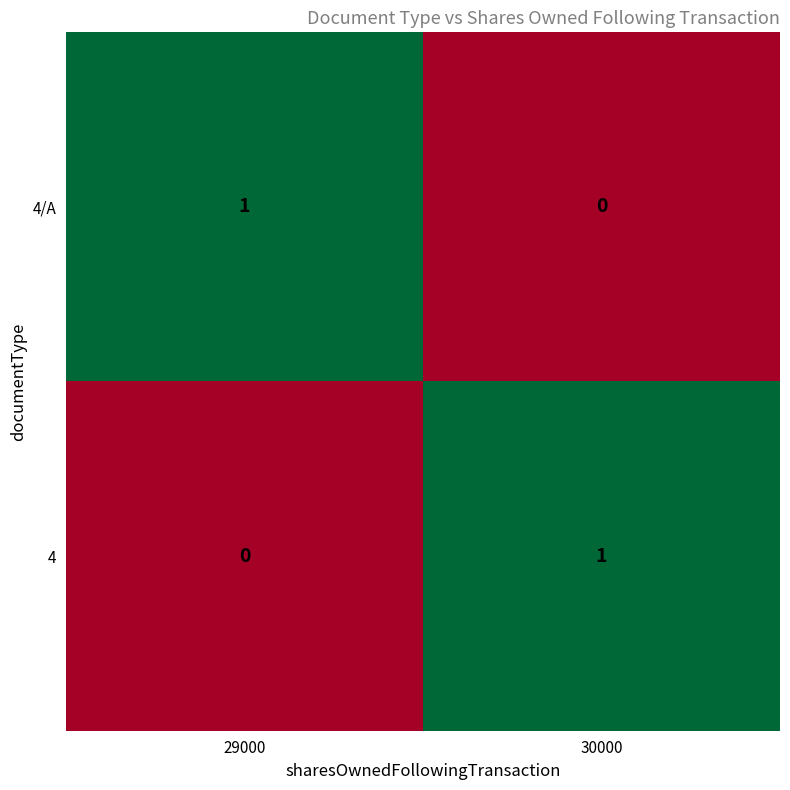

At 29000, list the series in order from largest to smallest.

4/A, 4